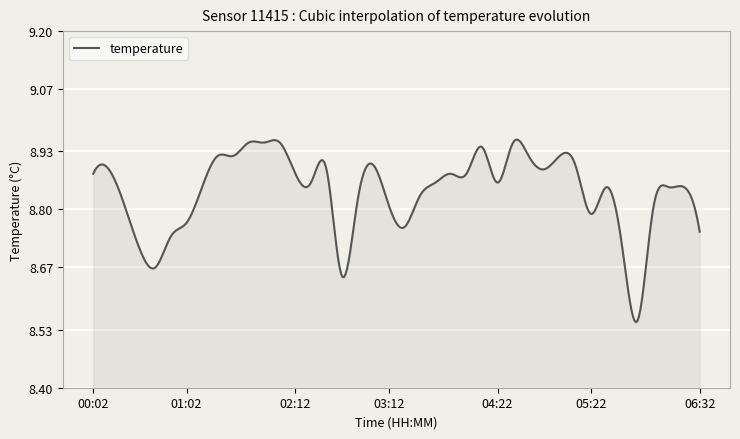

What is the difference between the maximum and minimum values?

0.4